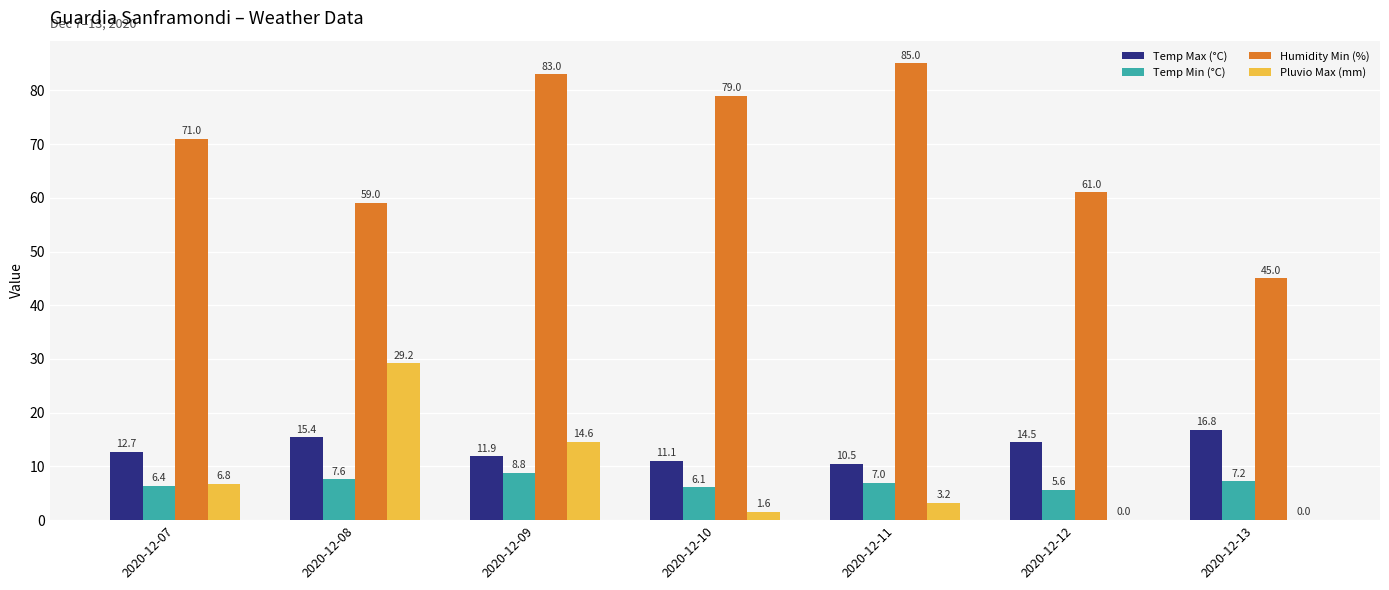

The Temp Min (°C) series shows 6.4 at 2020-12-07. True or false?

True